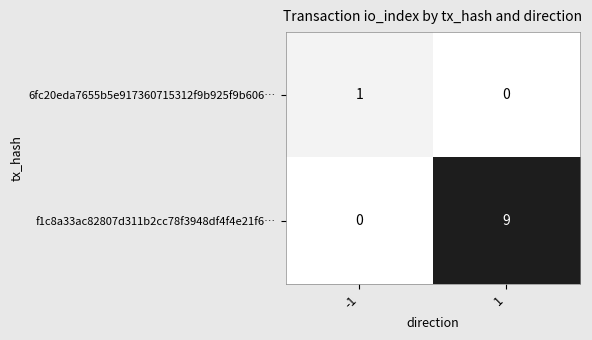

How many series are shown in this chart?

2